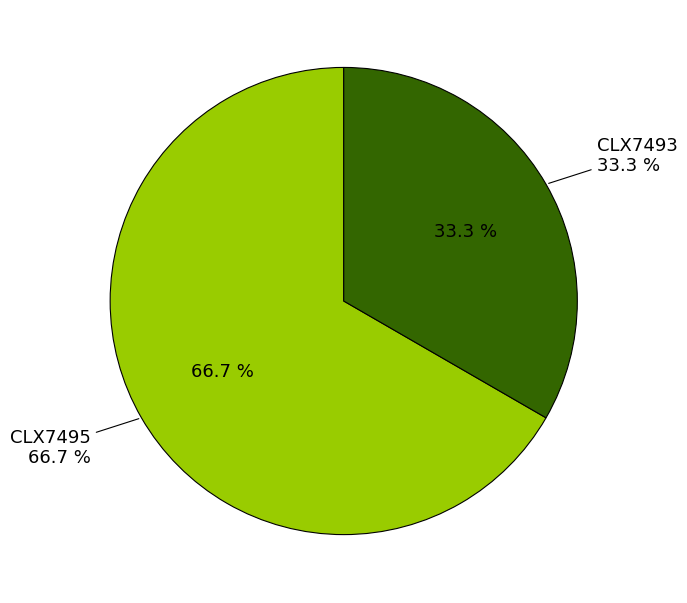

Rank the categories by value from lowest to highest.

CLX7493, CLX7495